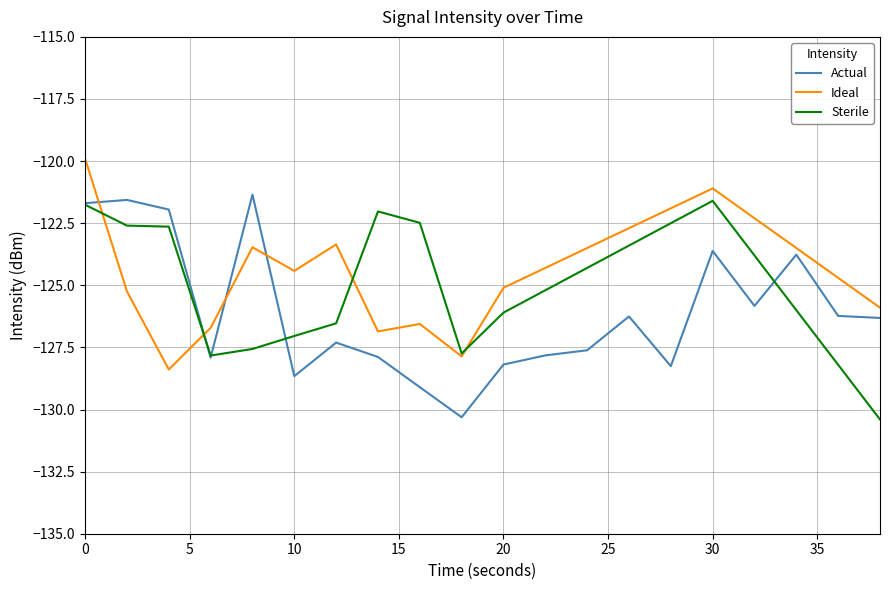

Which series ends up on top after the final intersection of Ideal and Actual?

Ideal